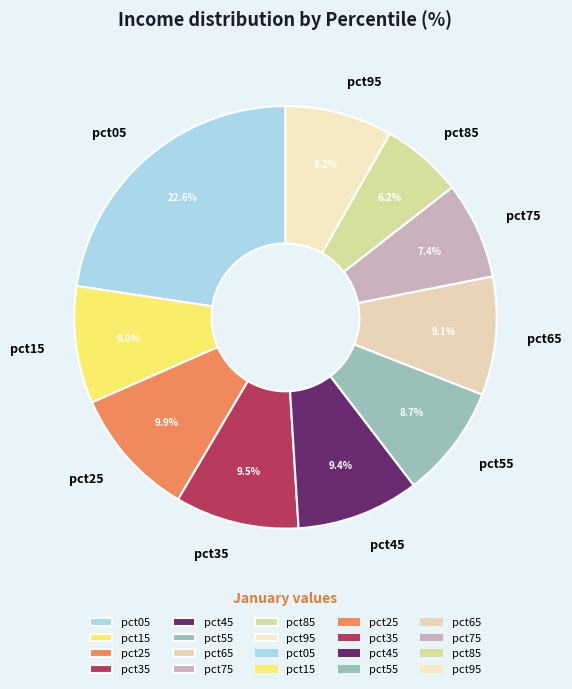

What is the ratio of the value at pct25 to the value at pct05?

0.4